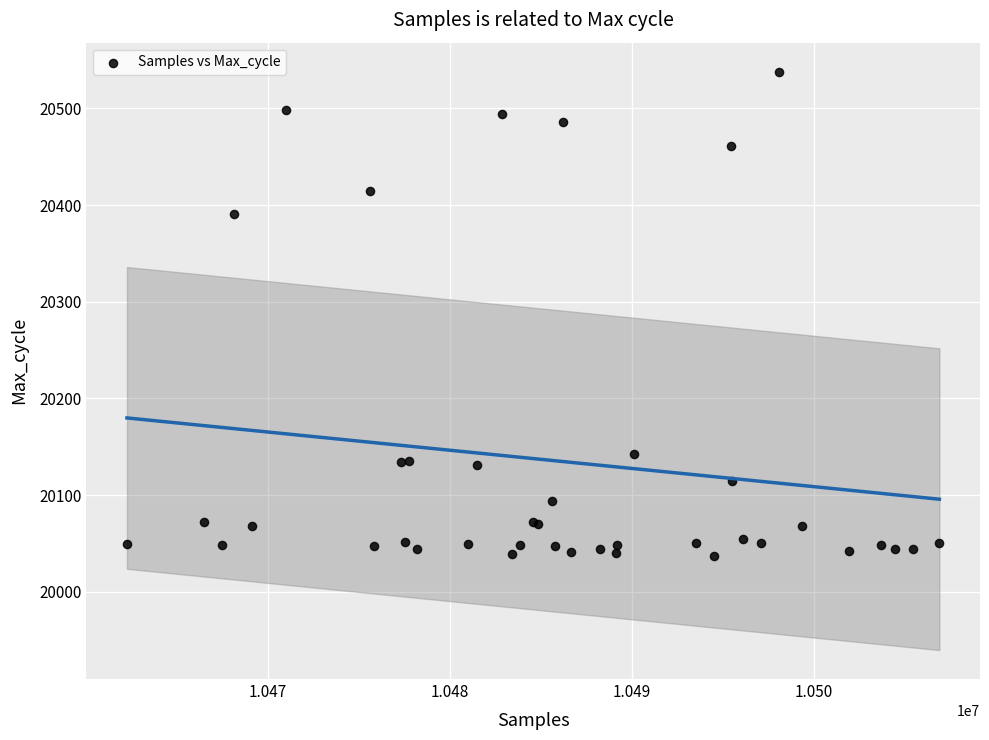

What Y value in the scatter plot is closest to 20287?

20391